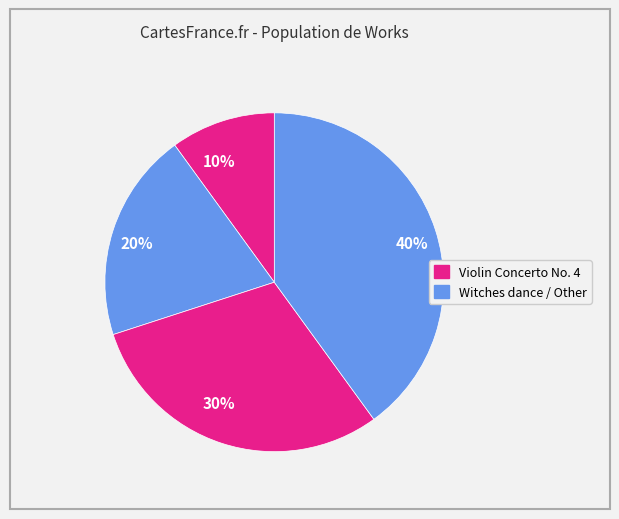

Which slice is the largest?

40%